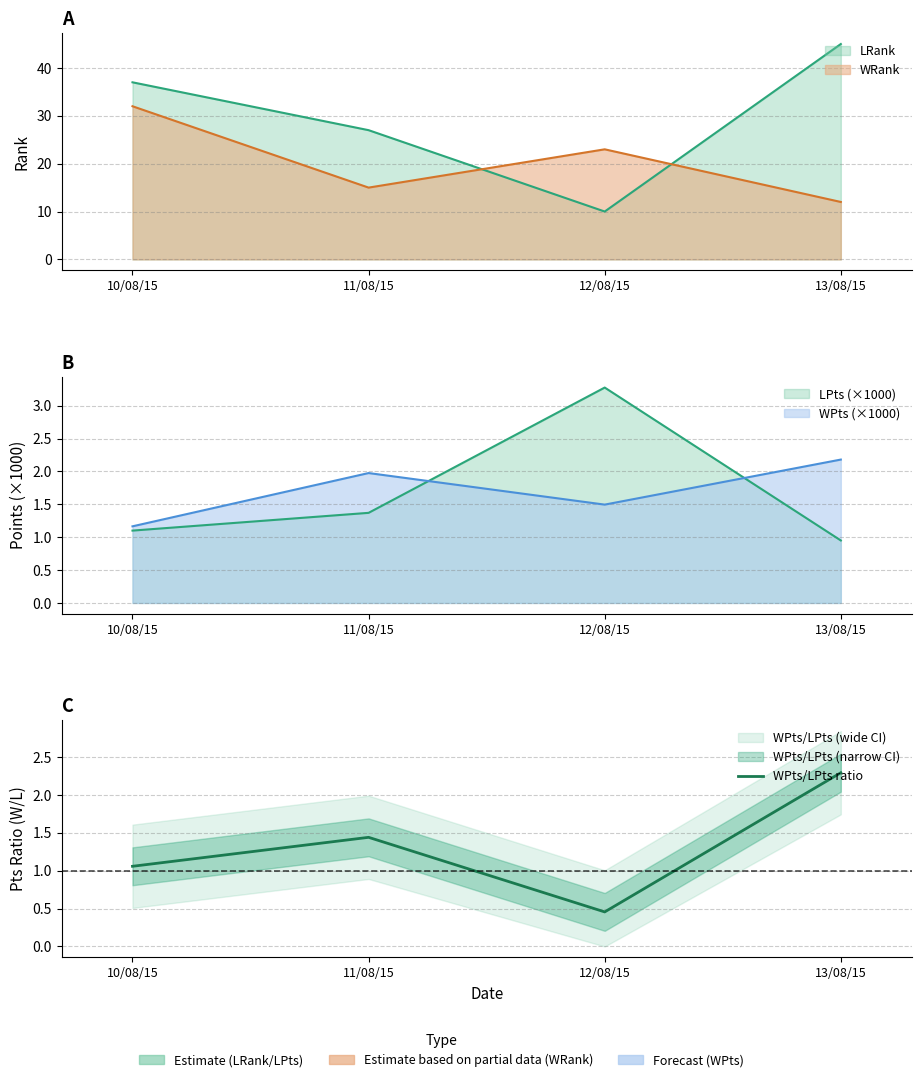

Reading left to right, what are all the values shown in this chart?

1.1	1.4	0.5	2.3